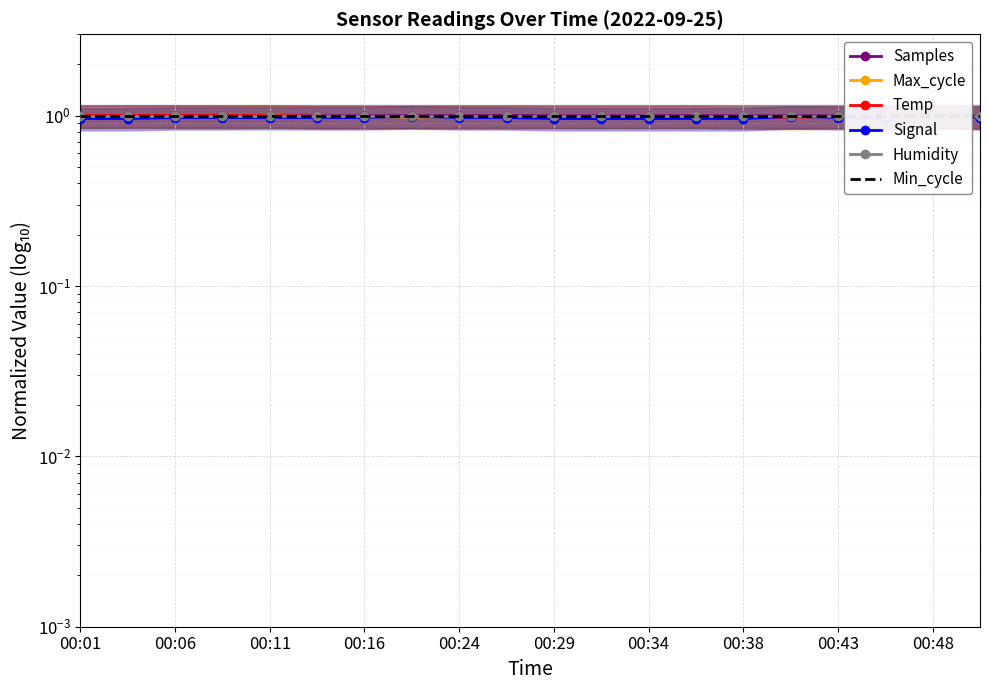

Is this an area chart (filled region under the line)?

No